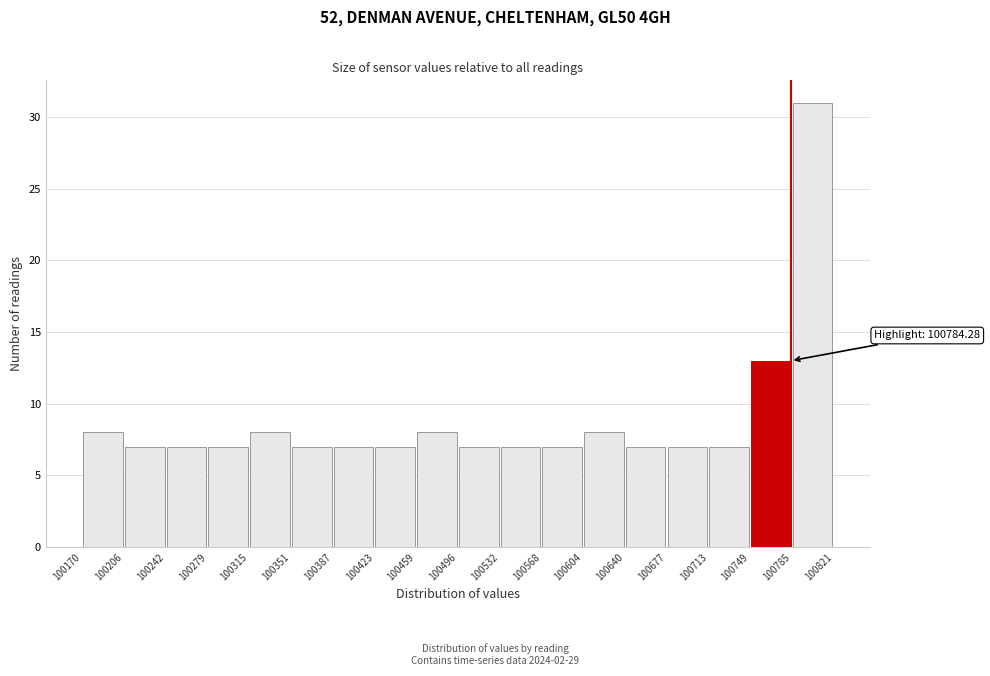

Over which range of the x-axis is the bar tallest?

100785 to 100821